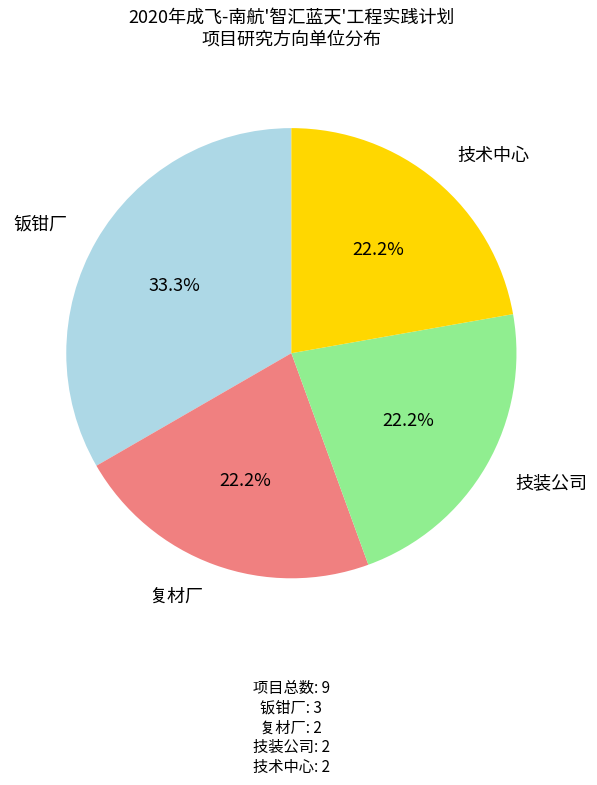

Which slice is the smallest?

技术中心